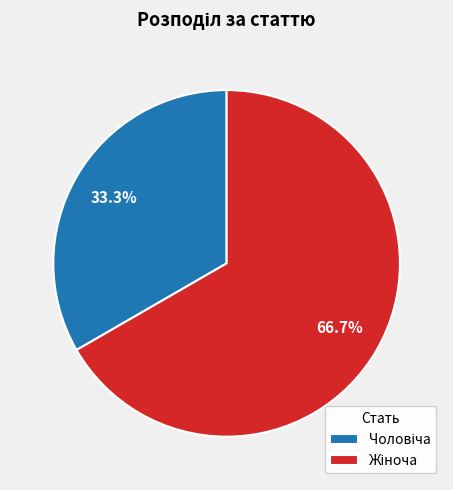

Is there a majority slice in this chart?

Yes